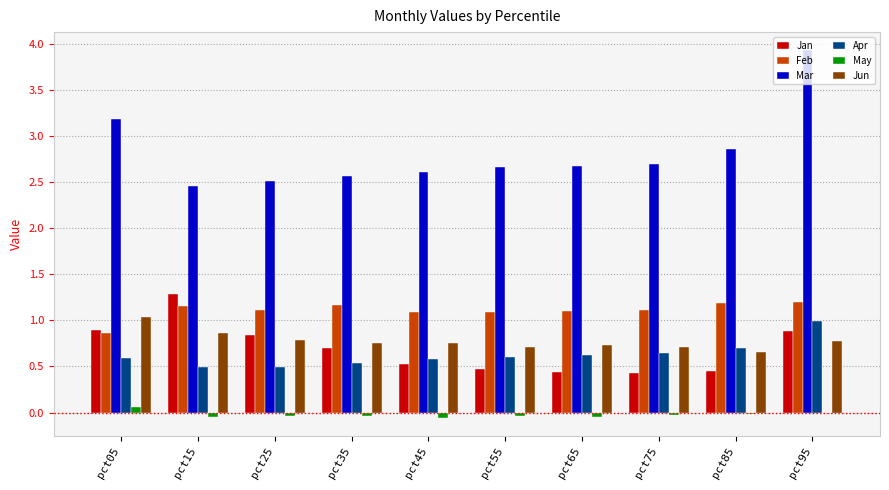

True or false: Jan has a value of 0.7 at pct65.

False